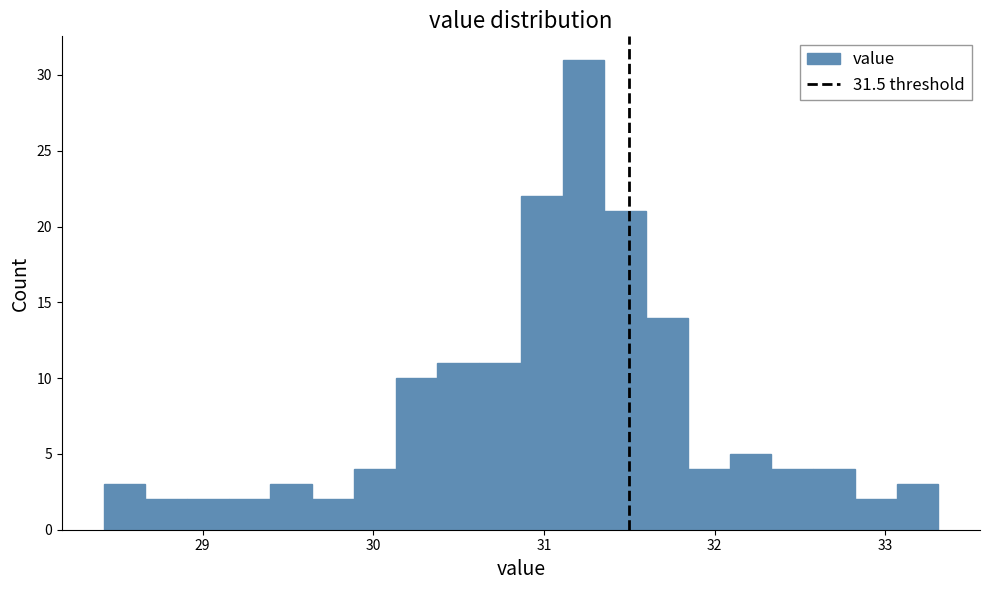

Read against the x-axis, roughly where is the centre of the tallest bar?

31.2